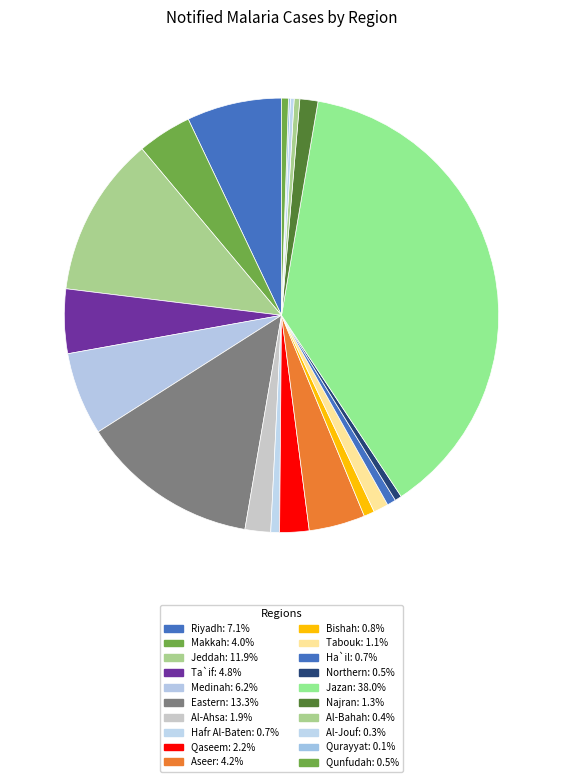

To the nearest percent, what percentage of the pie is Ha`il?

1%